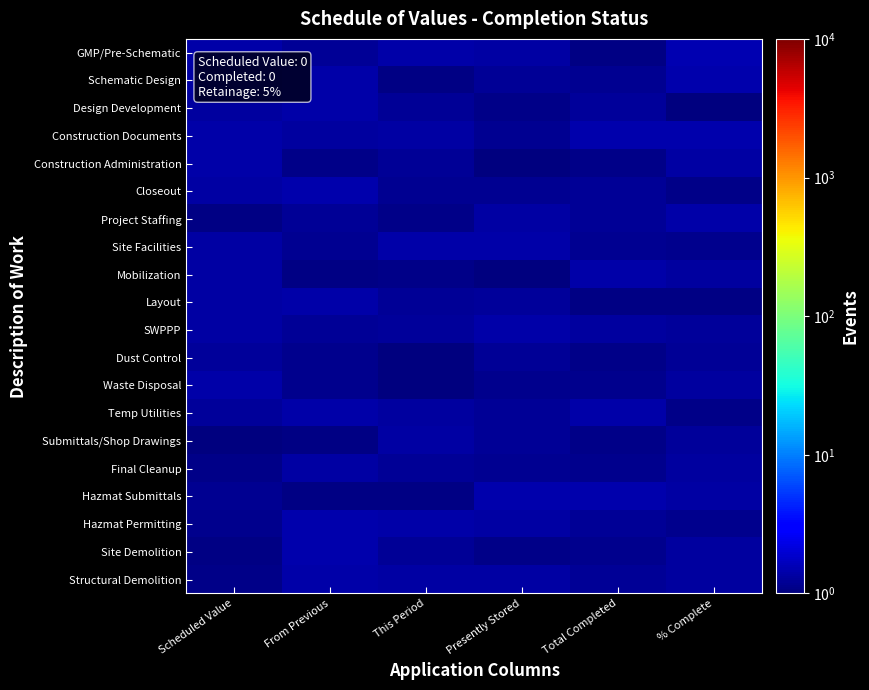

Reading left to right, list all the values displayed in this chart.

GMP/Pre-Schematic: Scheduled Value=1.4	From Previous=1.2	This Period=1.4	Presently Stored=1.3	Total Completed=1.0	% Complete=1.5
Schematic Design: Scheduled Value=1.4	From Previous=1.4	This Period=1.1	Presently Stored=1.2	Total Completed=1.2	% Complete=1.5
Design Development: Scheduled Value=1.3	From Previous=1.4	This Period=1.2	Presently Stored=1.1	Total Completed=1.3	% Complete=1.0
Construction Documents: Scheduled Value=1.4	From Previous=1.3	This Period=1.4	Presently Stored=1.2	Total Completed=1.5	% Complete=1.4
Construction Administration: Scheduled Value=1.4	From Previous=1.1	This Period=1.2	Presently Stored=1.0	Total Completed=1.1	% Complete=1.3
Closeout: Scheduled Value=1.4	From Previous=1.5	This Period=1.2	Presently Stored=1.2	Total Completed=1.2	% Complete=1.1
Project Staffing: Scheduled Value=1.1	From Previous=1.2	This Period=1.1	Presently Stored=1.3	Total Completed=1.2	% Complete=1.4
Site Facilities: Scheduled Value=1.4	From Previous=1.2	This Period=1.4	Presently Stored=1.4	Total Completed=1.2	% Complete=1.1
Mobilization: Scheduled Value=1.3	From Previous=1.1	This Period=1.1	Presently Stored=1.0	Total Completed=1.4	% Complete=1.3
Layout: Scheduled Value=1.4	From Previous=1.4	This Period=1.2	Presently Stored=1.3	Total Completed=1.1	% Complete=1.1
SWPPP: Scheduled Value=1.3	From Previous=1.2	This Period=1.3	Presently Stored=1.4	Total Completed=1.3	% Complete=1.3
Dust Control: Scheduled Value=1.3	From Previous=1.2	This Period=1.0	Presently Stored=1.2	Total Completed=1.1	% Complete=1.2
Waste Disposal: Scheduled Value=1.4	From Previous=1.1	This Period=1.0	Presently Stored=1.1	Total Completed=1.1	% Complete=1.3
Temp Utilities: Scheduled Value=1.3	From Previous=1.4	This Period=1.3	Presently Stored=1.2	Total Completed=1.4	% Complete=1.1
Submittals/Shop Drawings: Scheduled Value=1.0	From Previous=1.0	This Period=1.4	Presently Stored=1.2	Total Completed=1.1	% Complete=1.3
Final Cleanup: Scheduled Value=1.1	From Previous=1.3	This Period=1.2	Presently Stored=1.2	Total Completed=1.2	% Complete=1.3
Hazmat Submittals: Scheduled Value=1.2	From Previous=1.0	This Period=1.1	Presently Stored=1.5	Total Completed=1.5	% Complete=1.3
Hazmat Permitting: Scheduled Value=1.1	From Previous=1.5	This Period=1.4	Presently Stored=1.4	Total Completed=1.2	% Complete=1.1
Site Demolition: Scheduled Value=1.0	From Previous=1.5	This Period=1.2	Presently Stored=1.1	Total Completed=1.2	% Complete=1.3
Structural Demolition: Scheduled Value=1.1	From Previous=1.4	This Period=1.4	Presently Stored=1.4	Total Completed=1.2	% Complete=1.3